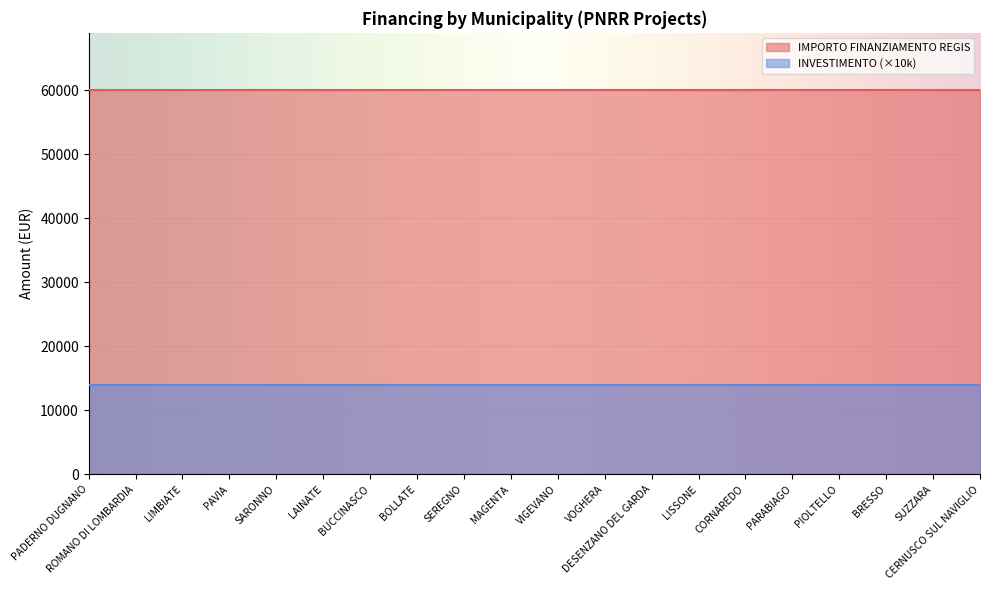

True or false: INVESTIMENTO and IMPORTO FINANZIAMENTO REGIS cross at least once.

False